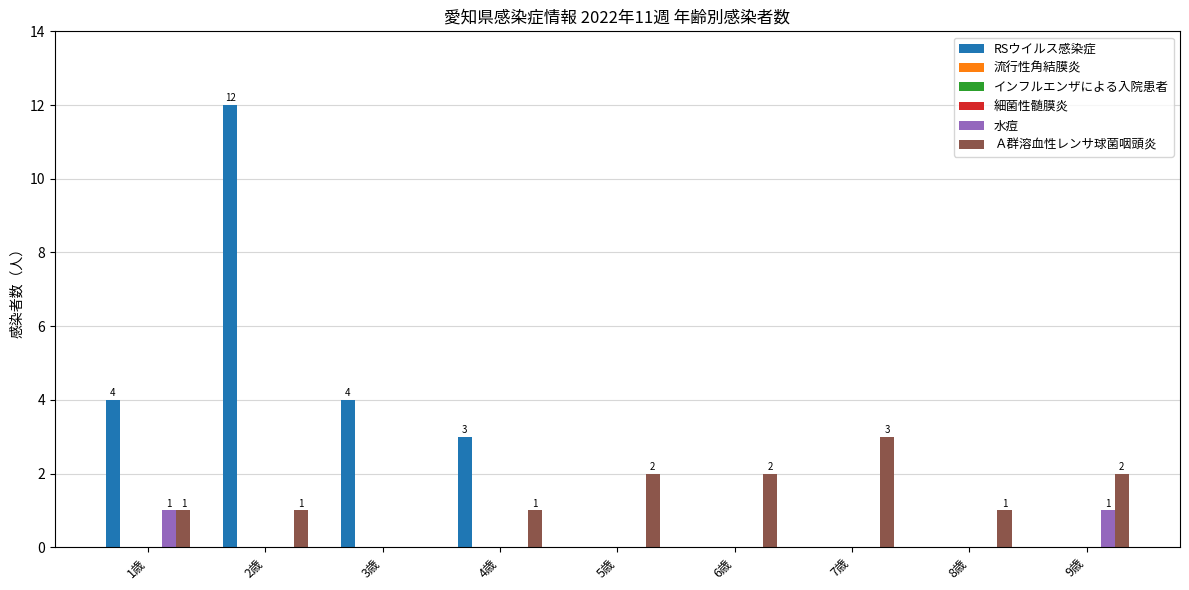

Are the bars horizontal?

No